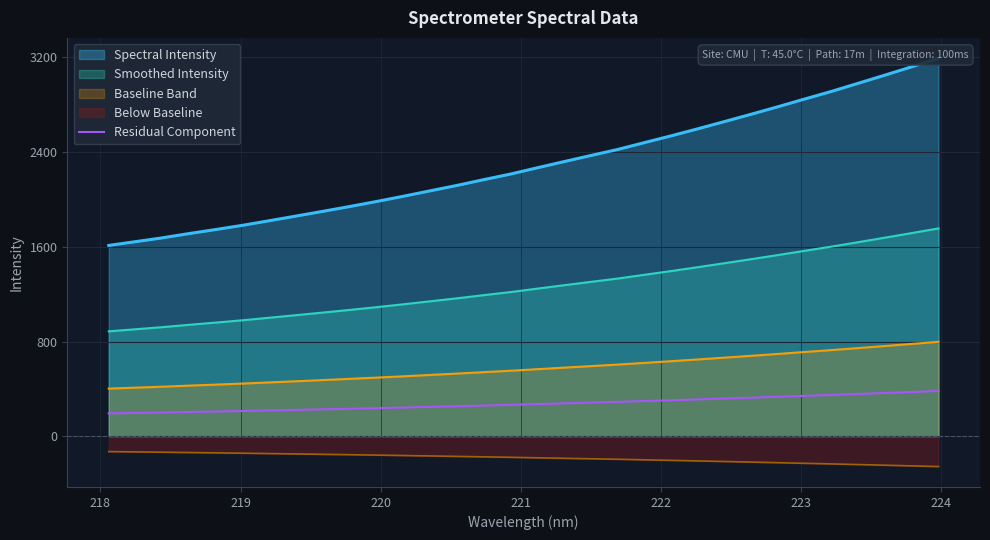

What is the difference between the maximum and second lowest values?

185.6